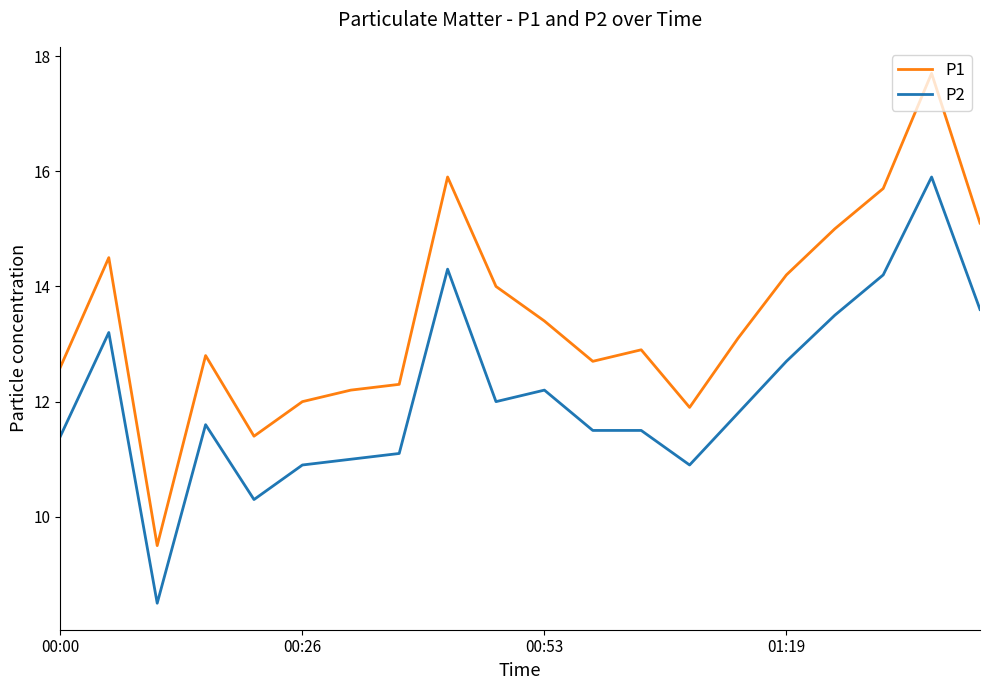

Which series has the largest total across all categories?

P1